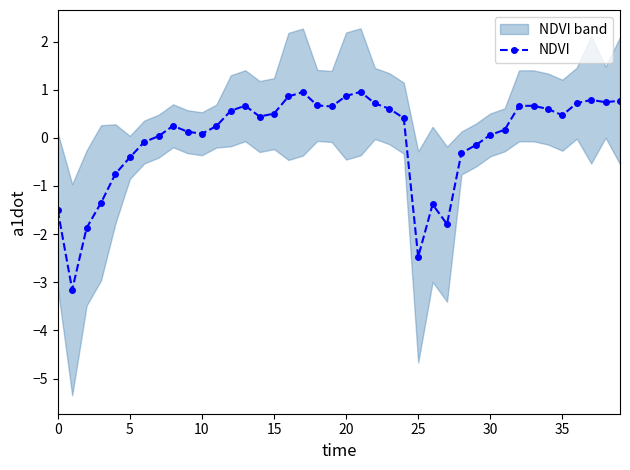

What is the label of the 25th point from the right?

15